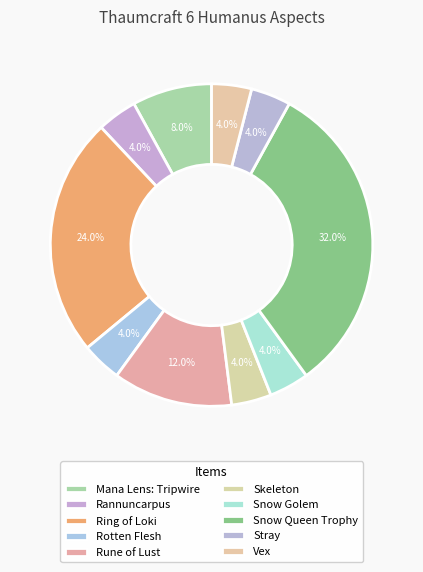

How many slices are in this pie chart?

10